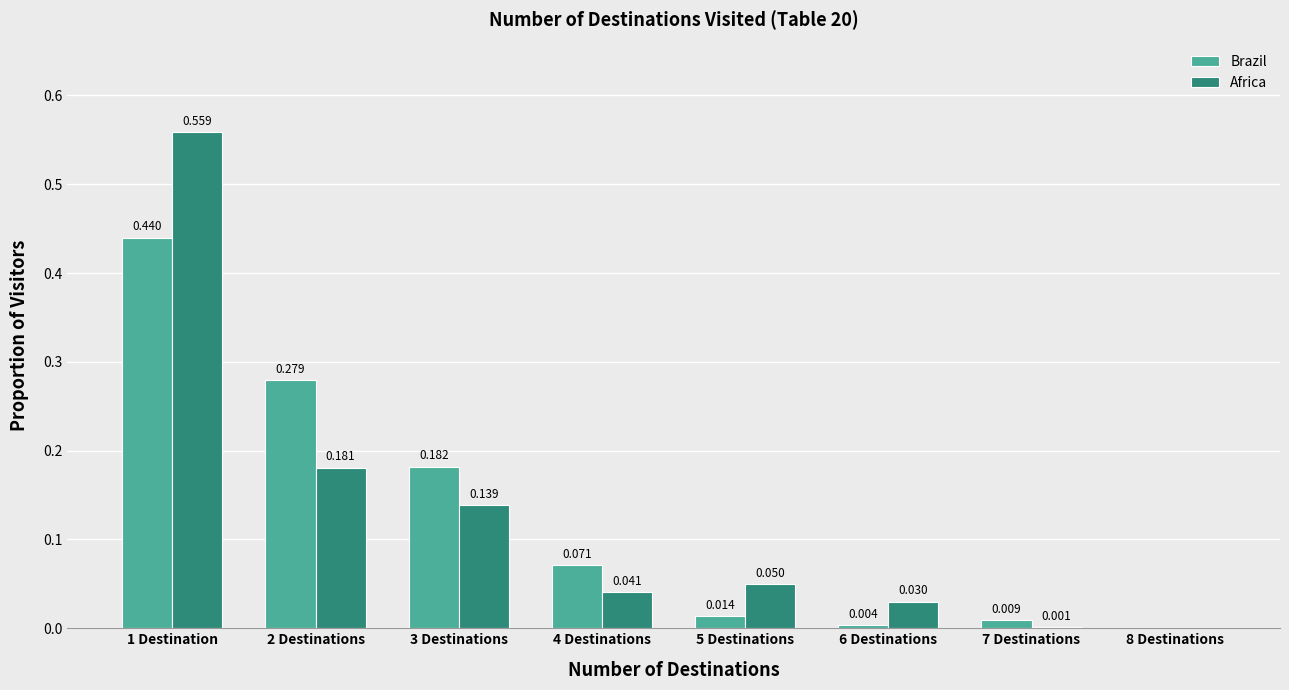

Which series changed the most between 2 Destinations and 6 Destinations?

Brazil